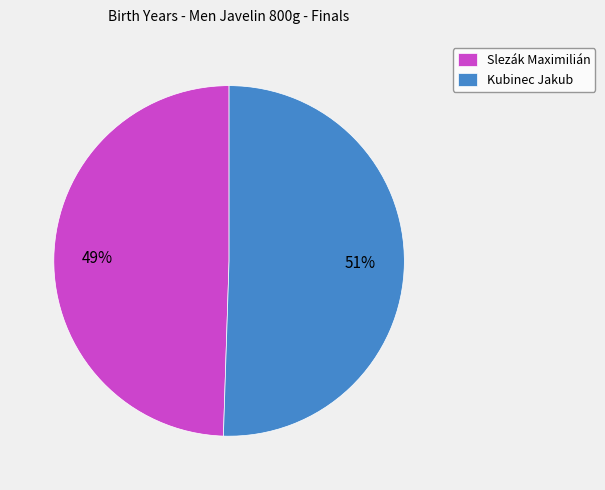

The Slezák Maximilián slice represents 58% of the pie. True or false?

False